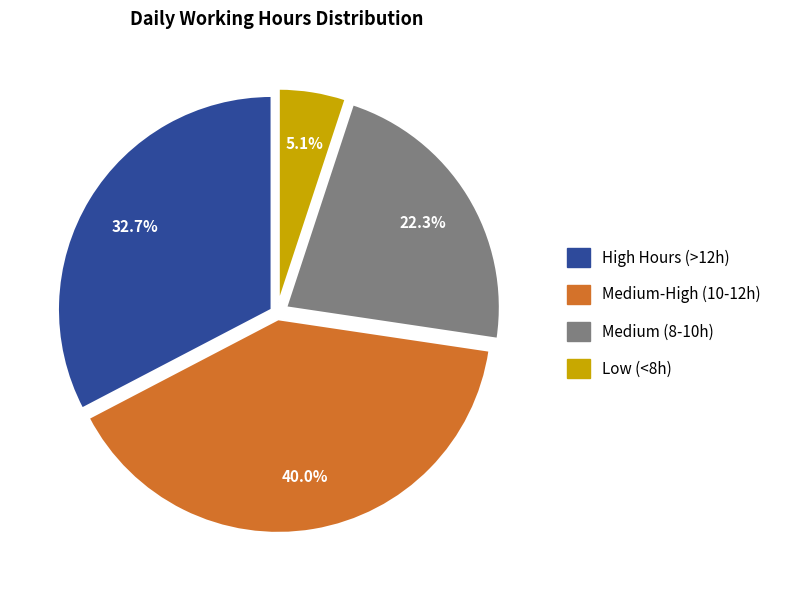

Does any single category account for the majority?

No